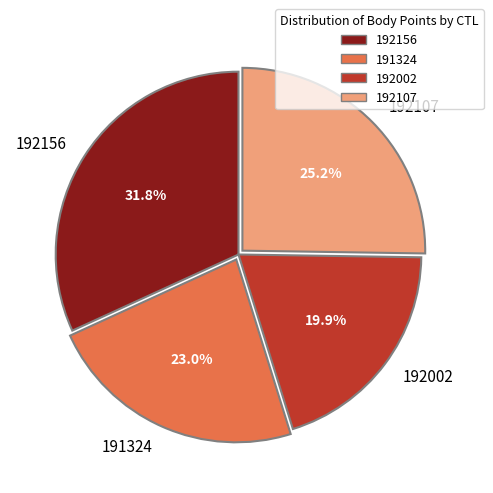

To the nearest percent, what is the combined percentage of 192107 and 192156?

57%